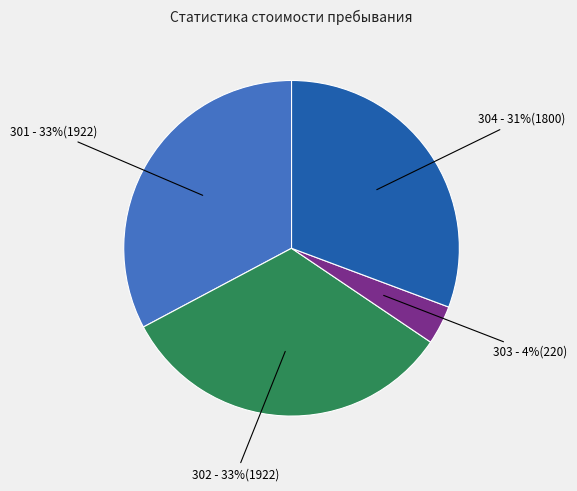

Is there any slice that represents more than half of the pie?

No